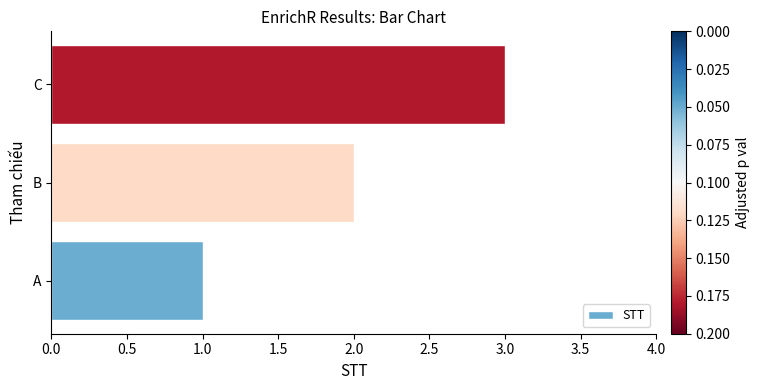

True or false: the data shows 3 at C.

True